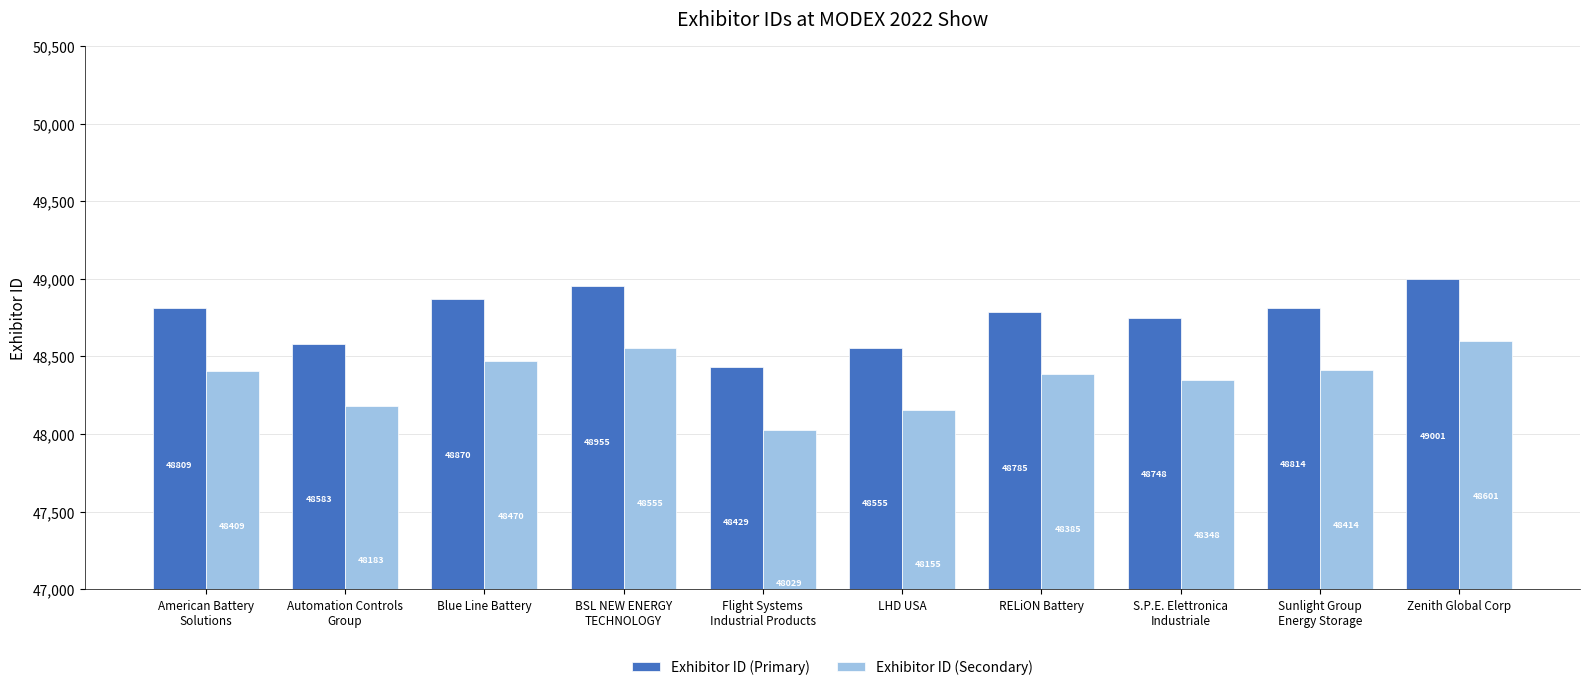

The Exhibitor ID (Secondary) series shows 48470 at Blue Line Battery. True or false?

True